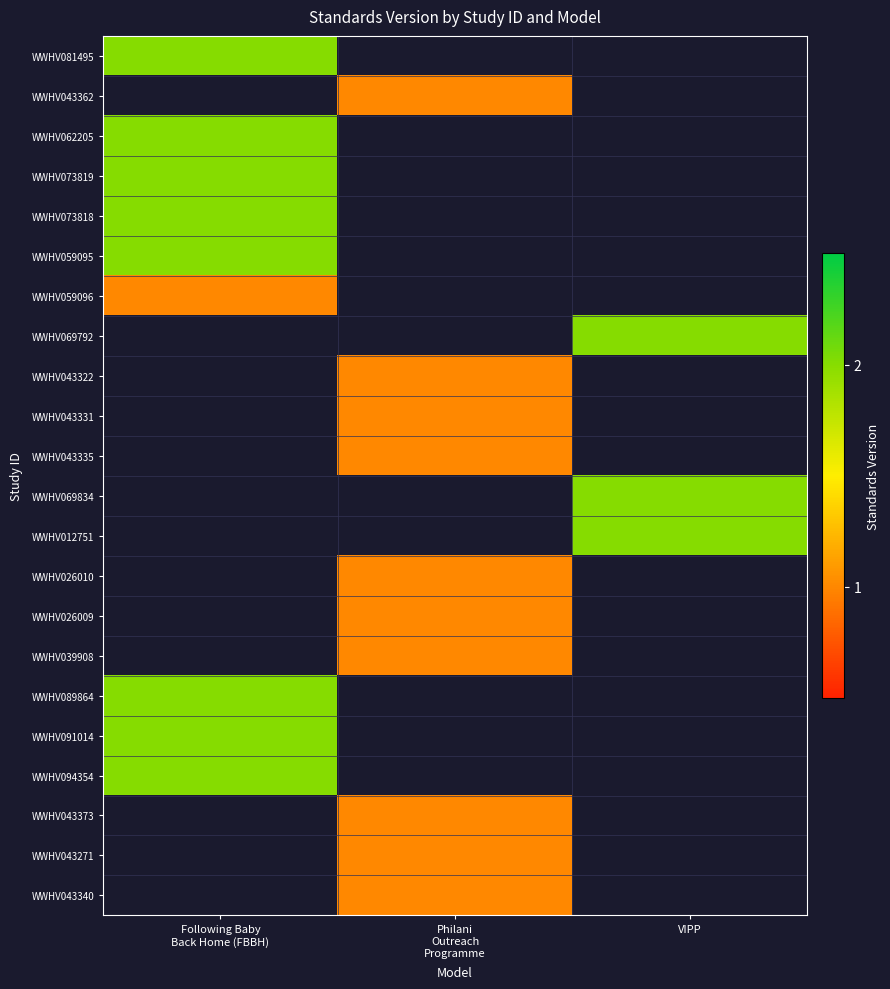

How many series are shown in this chart?

22